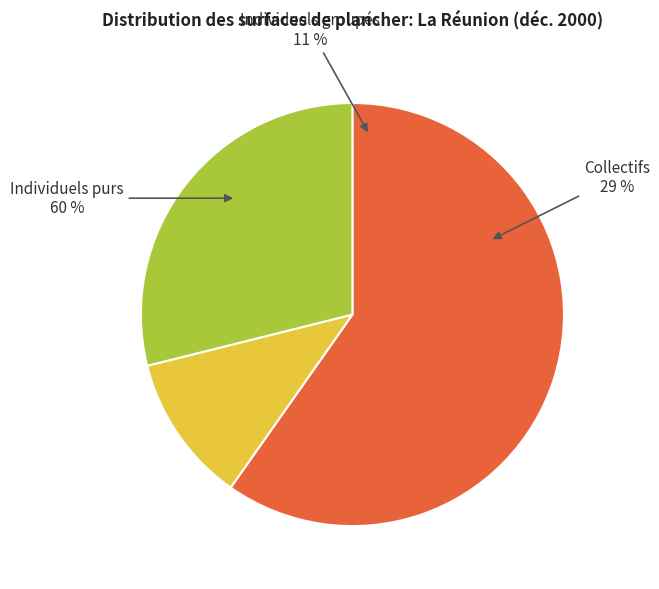

Is there any slice that represents more than half of the pie?

Yes